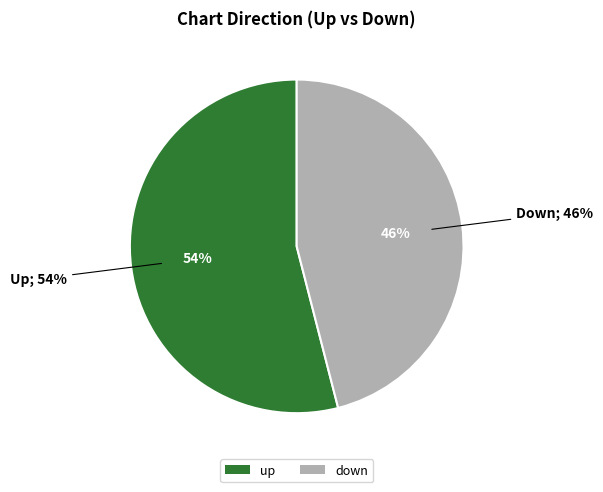

How many segments does this pie chart have?

2